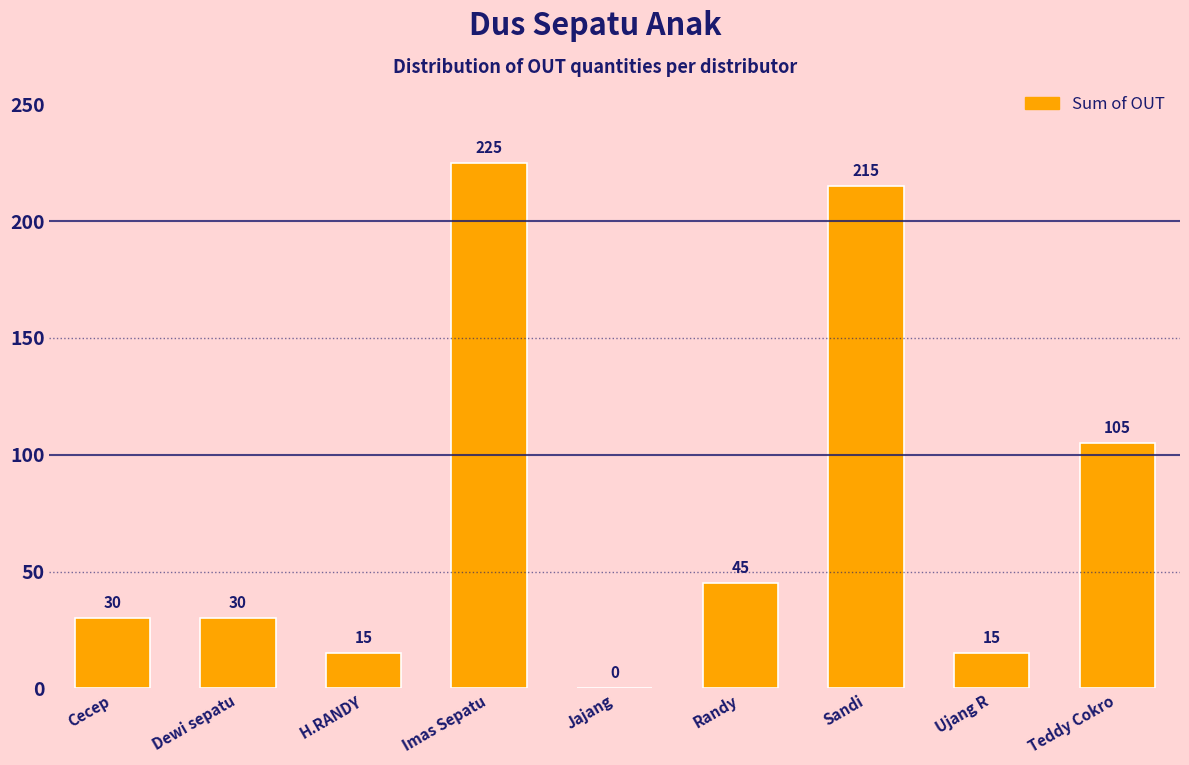

The chart shows a value of 58 at Teddy Cokro. True or false?

False